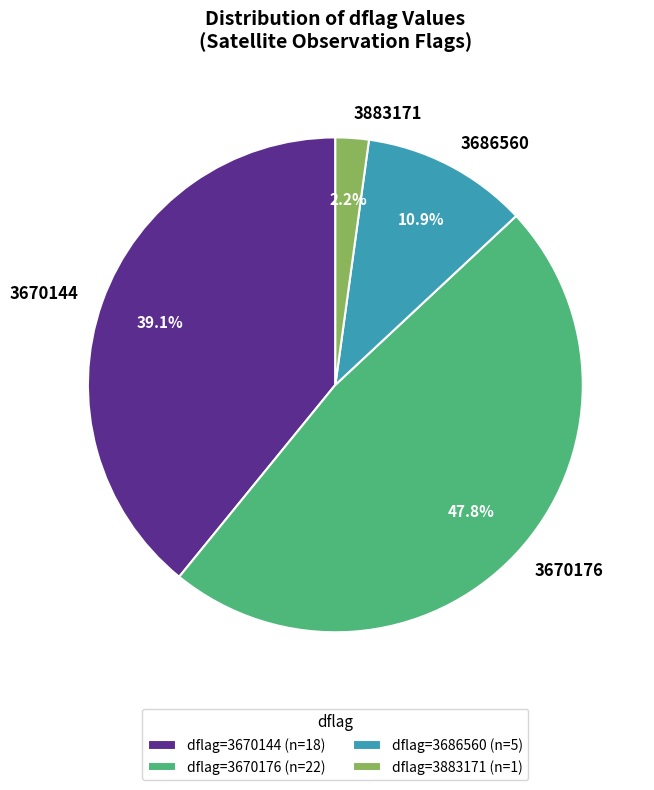

Is there a majority slice in this chart?

No